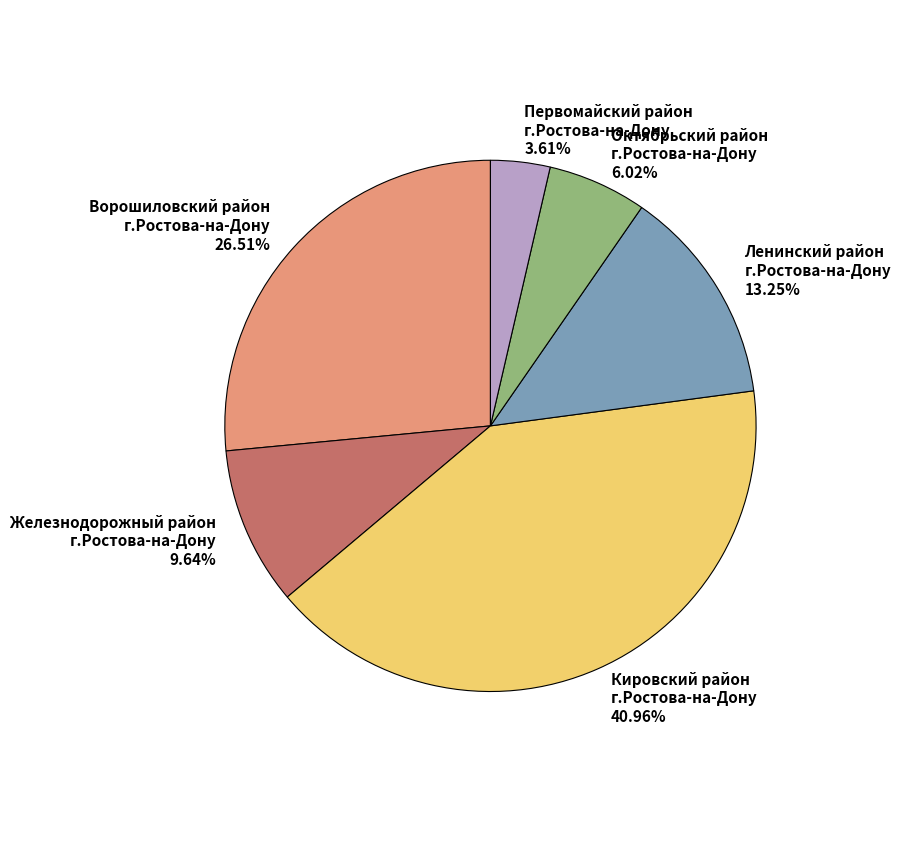

Is there a majority slice in this chart?

No